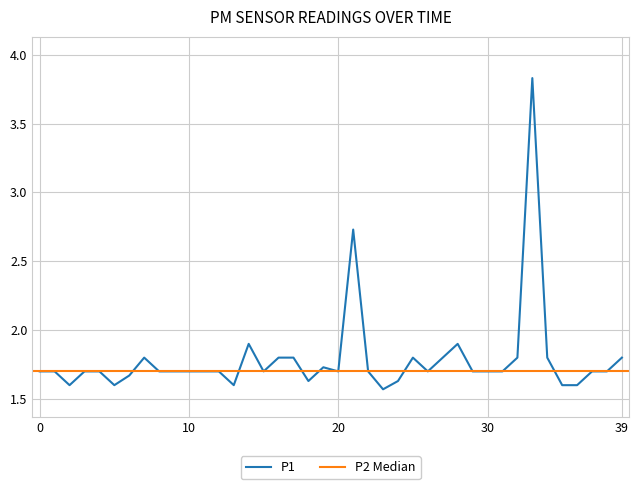

What is the value of the 36th point from the left?

1.6